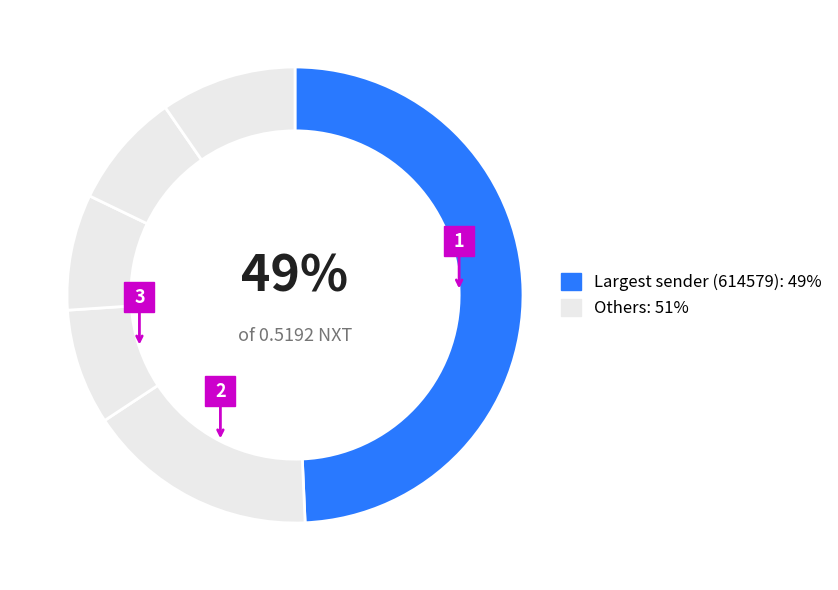

Count the number of slices in the pie.

6